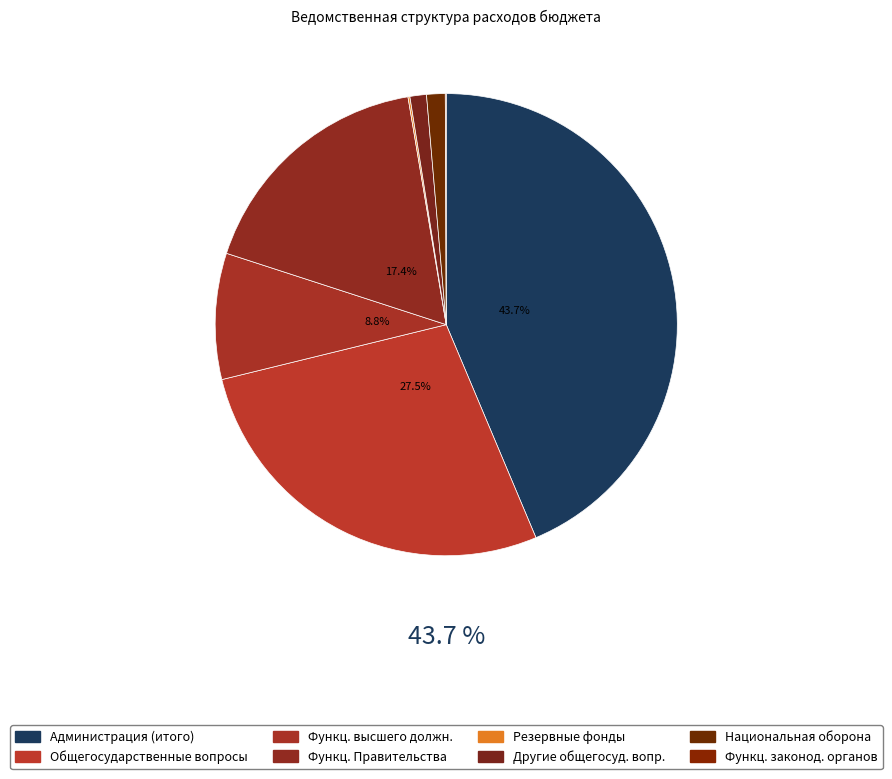

To the nearest percent, what is the combined percentage of Функционирование высшего должностного лица and Другие общегосударственные вопросы?

10%